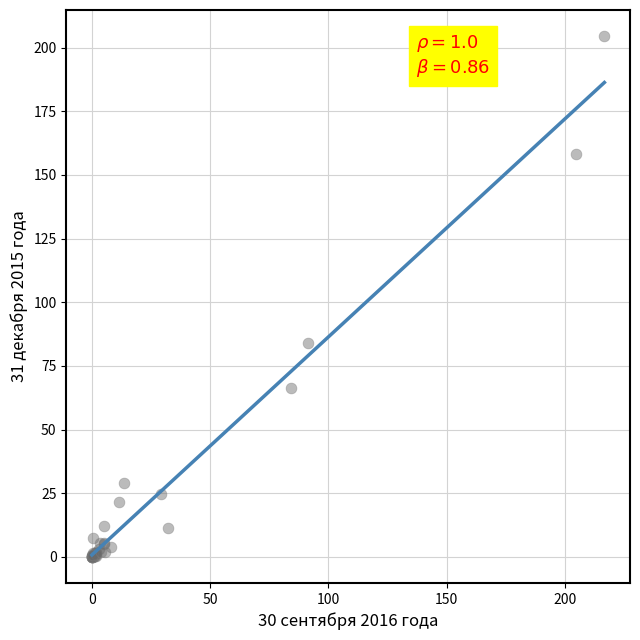

What Y value in the scatter plot is closest to 102?

84.1